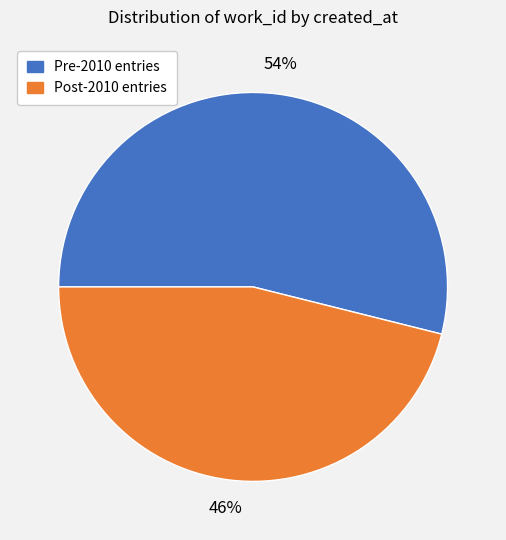

Does any single category account for the majority?

Yes